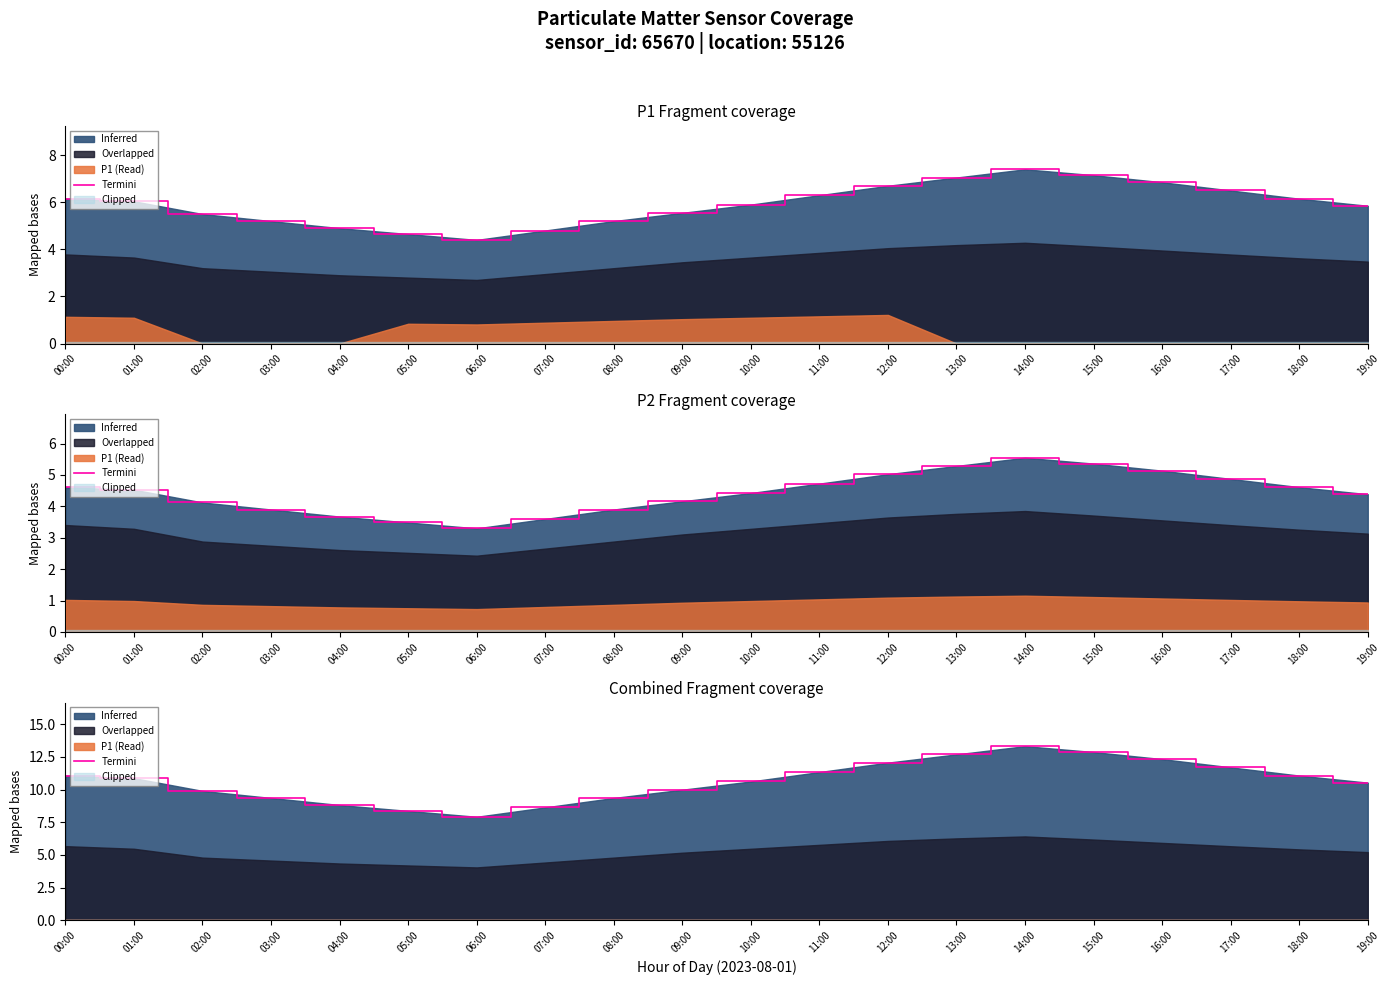

What is the change in value from 07:00 to 14:00?

+4.7